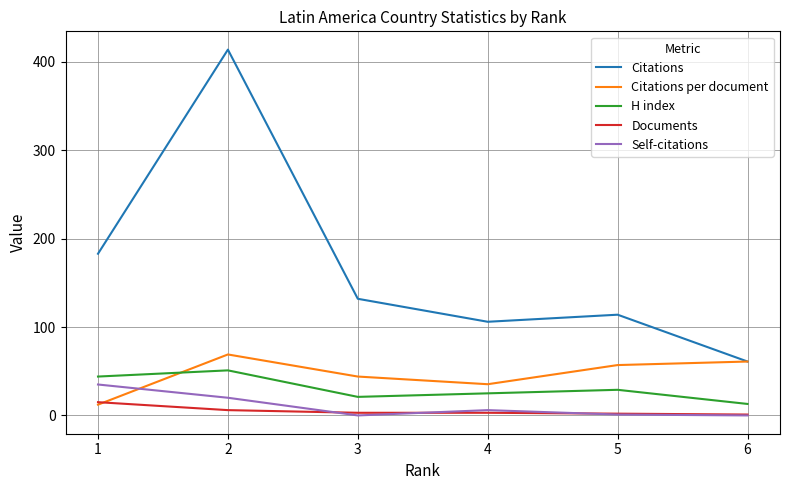

At 3, list the series in order from smallest to largest.

Self-citations, Documents, H index, Citations per document, Citations